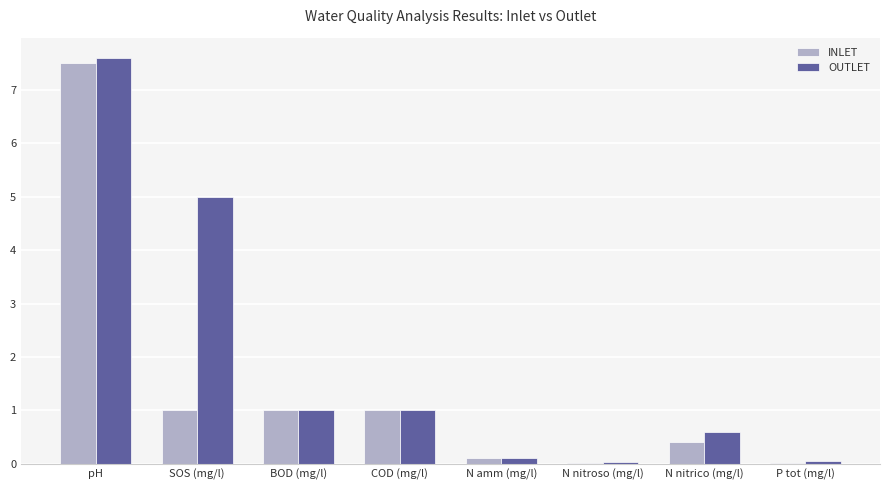

At which label does OUTLET first exceed 1?

pH